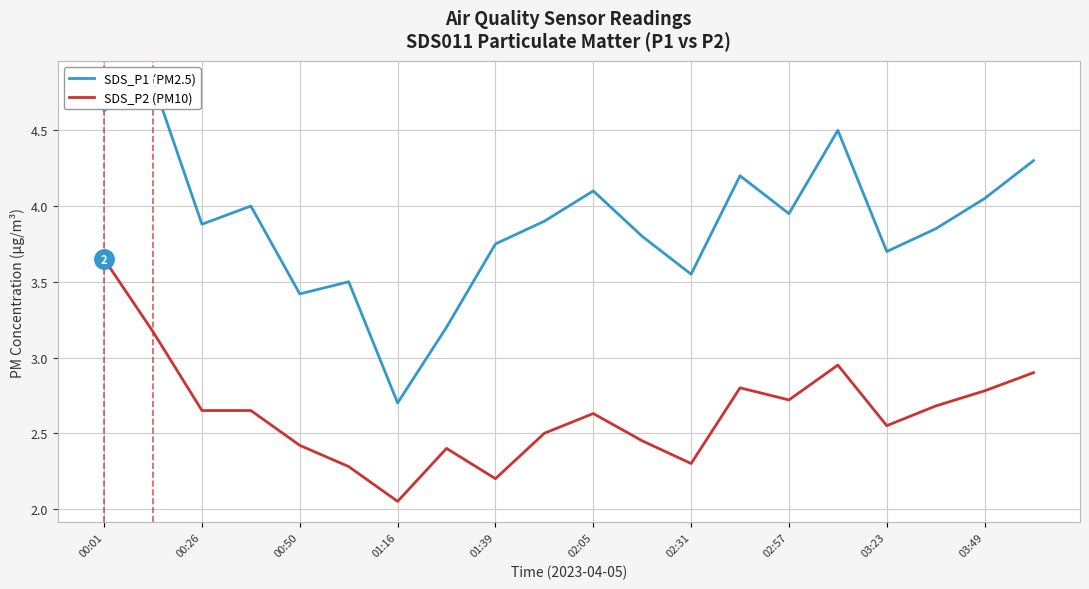

True or false: SDS_P1 (PM2.5) and SDS_P2 (PM10) cross at least once.

False